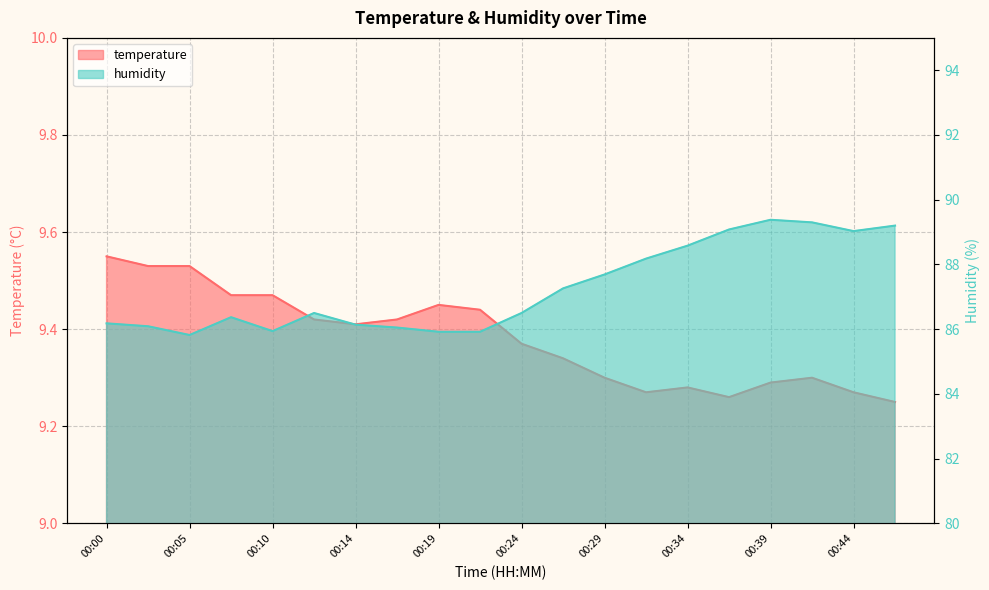

True or false: humidity and temperature cross at least once.

False